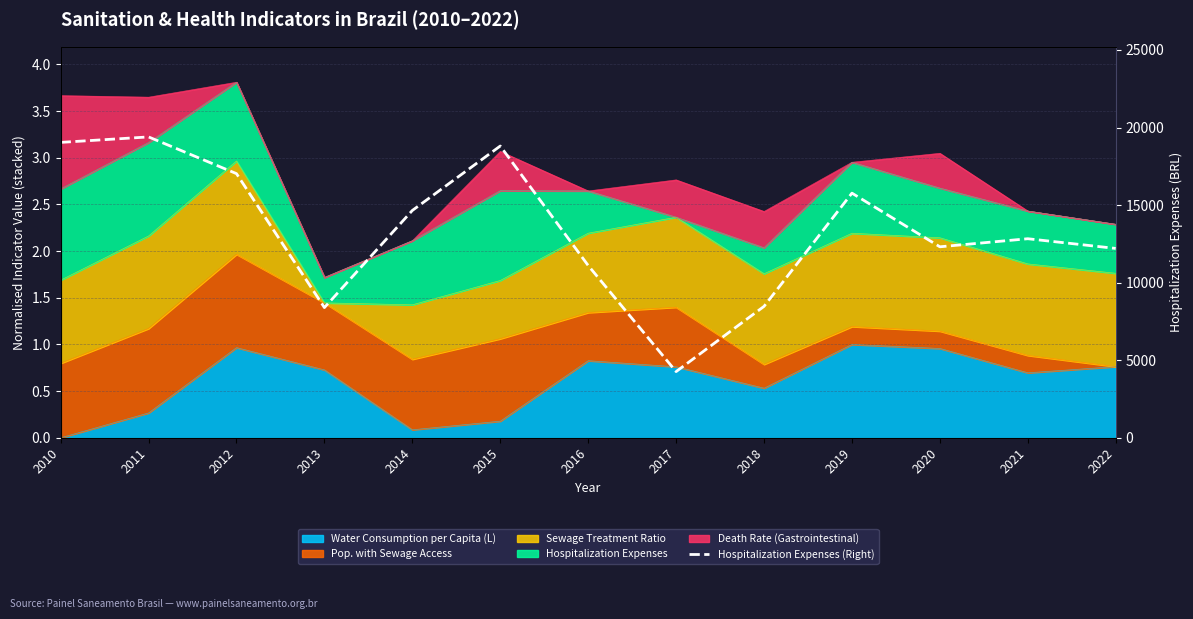

Which category has the lowest value across all series?

2017